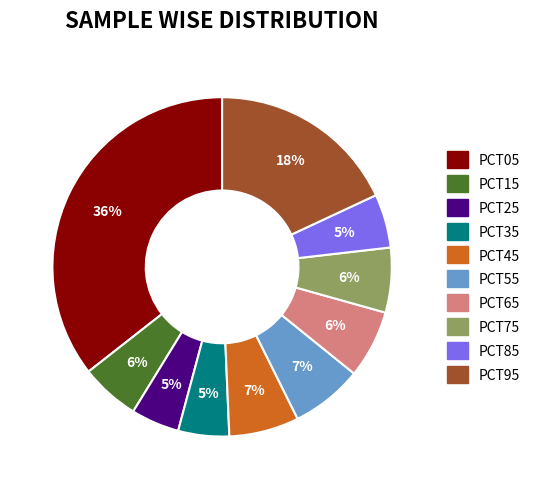

To the nearest percent, what is the difference between the largest and smallest slice percentages?

31%